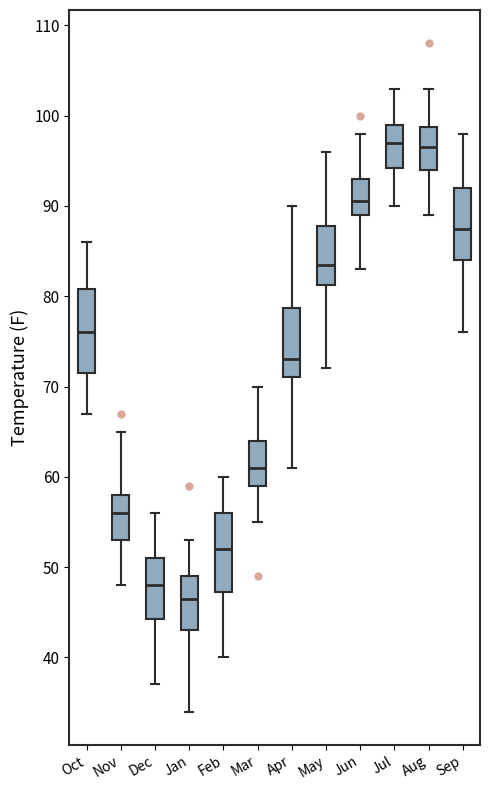

Where is the upper edge of the box for Dec on the y-axis? The values are not printed on the chart, so give them approximately, as read against the axis.

51